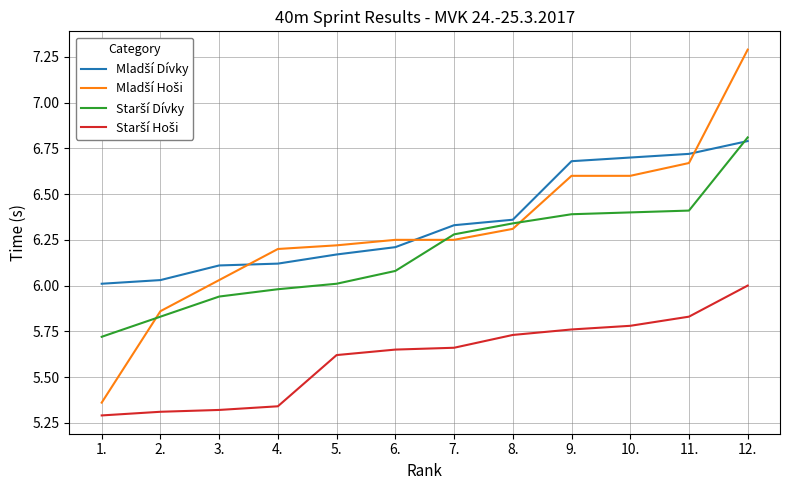

Does the chart have visible grid lines?

Yes